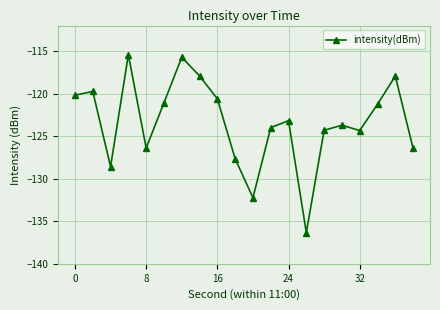

What is the difference between the second highest and minimum values?

20.6